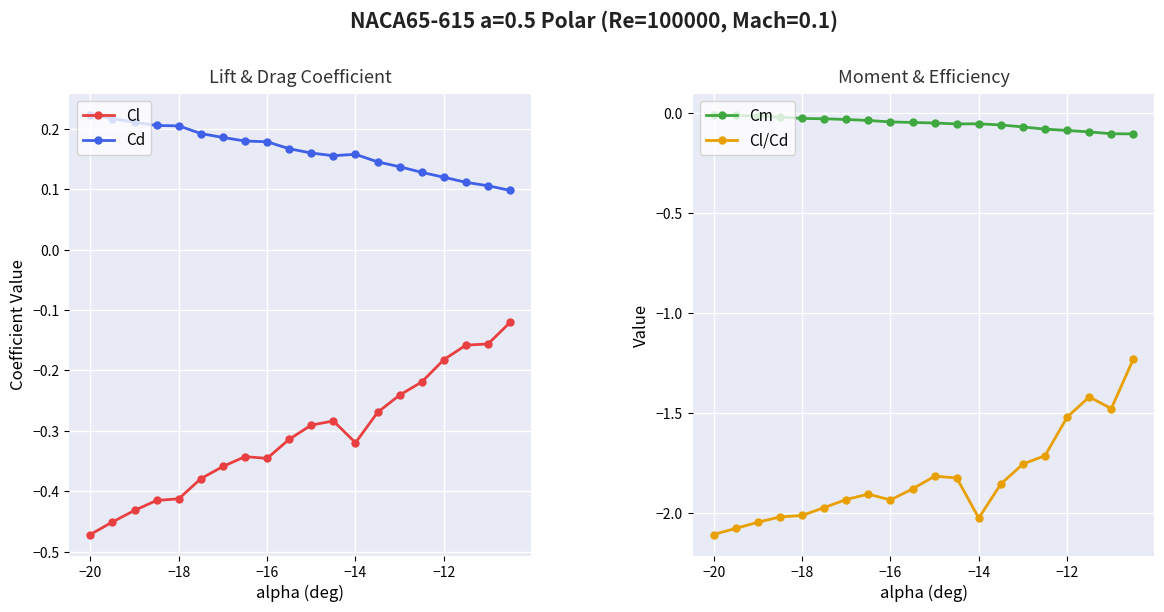

At which label does Cl reach its minimum?

−20